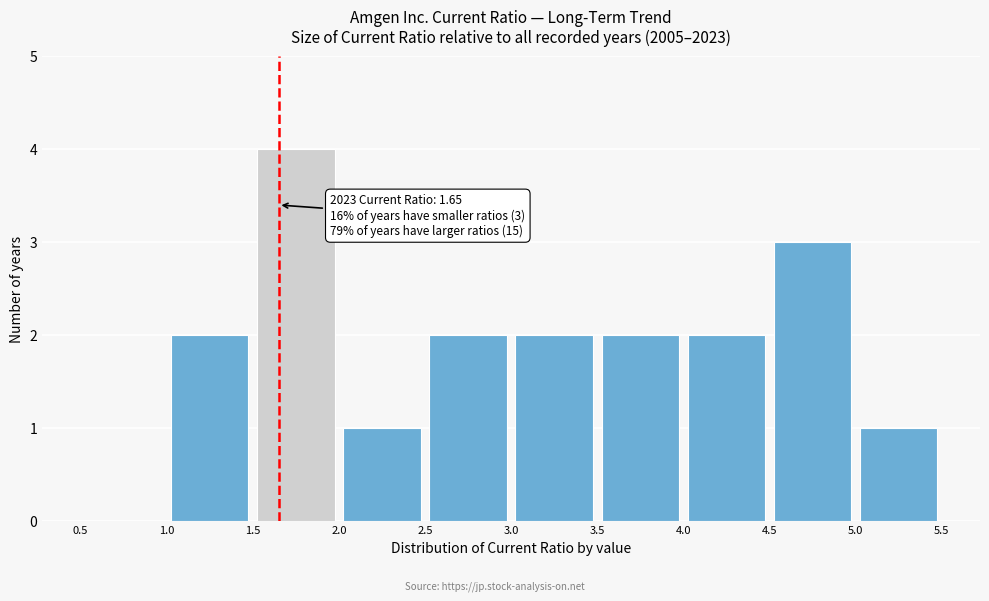

Which range on the x-axis has the tallest bar?

1.5 to 2.0